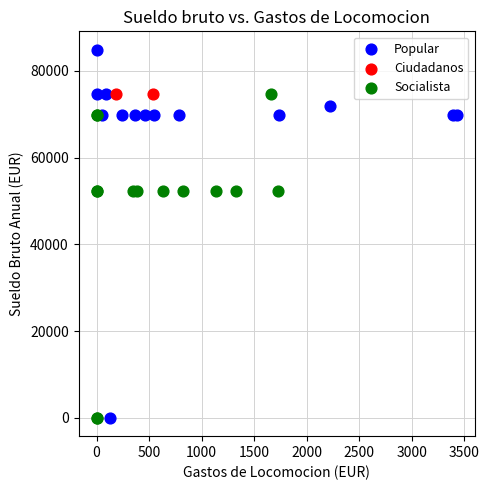

What are all the series names shown in the legend?

Popular, Ciudadanos, Socialista